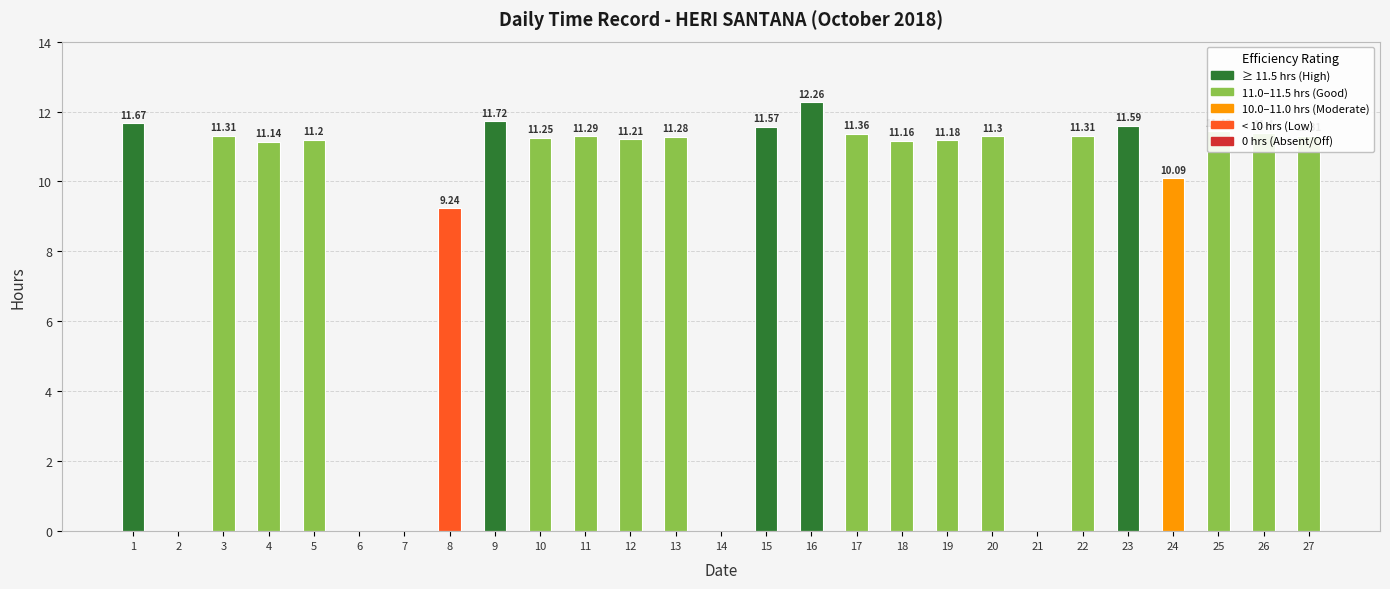

Count the number of data series in this chart.

1